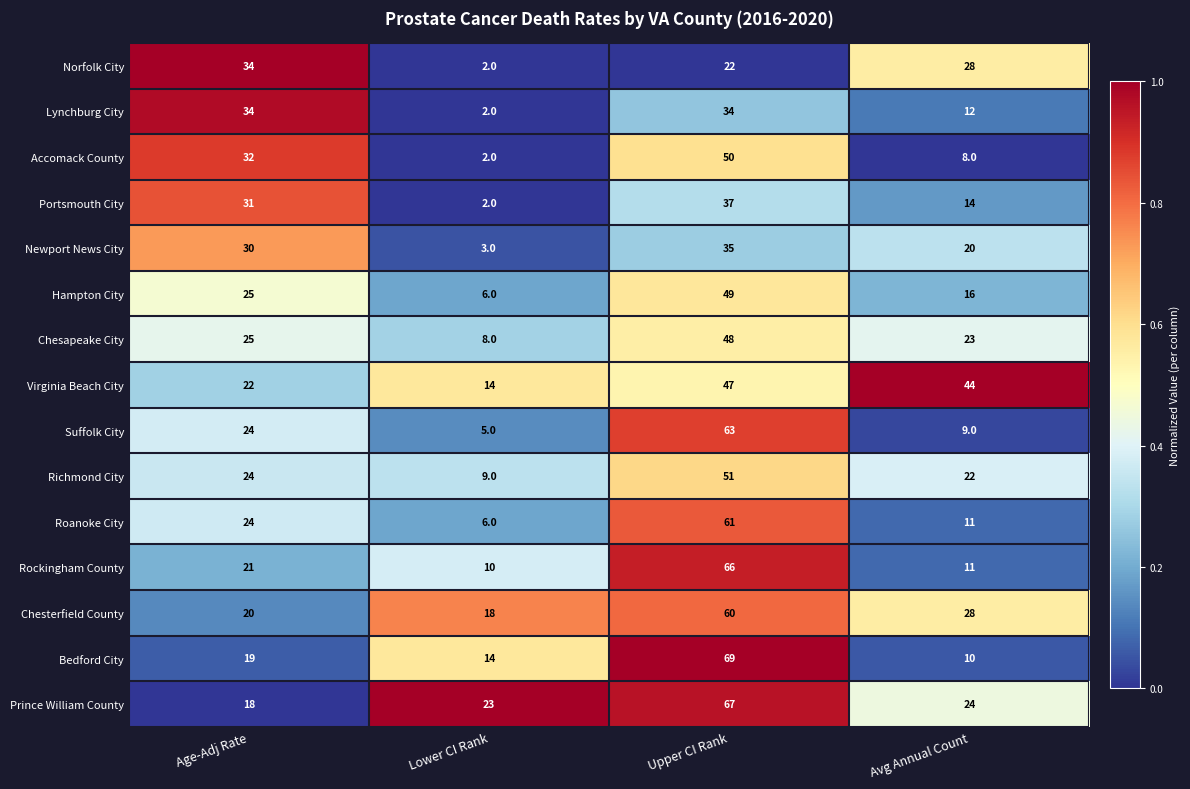

What is the greatest value displayed?

69